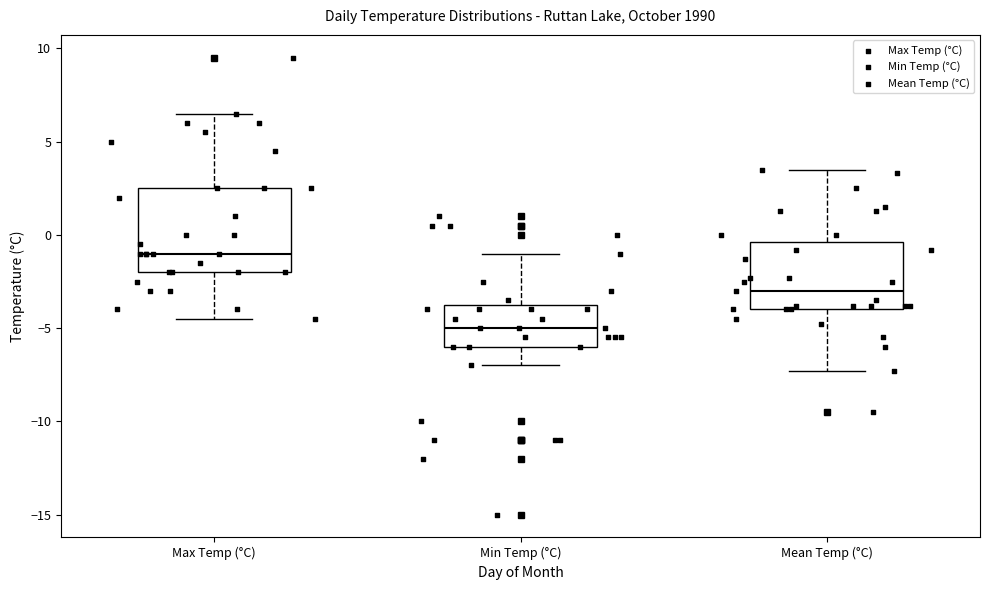

Reading left to right, transcribe this box plot: for each box, give where its median line is, the range the box spans, and where its two whiskers end, as read against the y-axis. The values are not printed on the chart, so give them approximately, as read against the axis.

Max Temp (°C): median -1.0, box -2.0 to 2.5, whiskers -4.5 to 6.5
Min Temp (°C): median -5.0, box -6.0 to -3.5, whiskers -7.0 to -1.0
Mean Temp (°C): median -3.0, box -4.0 to -0.5, whiskers -7.5 to 3.5